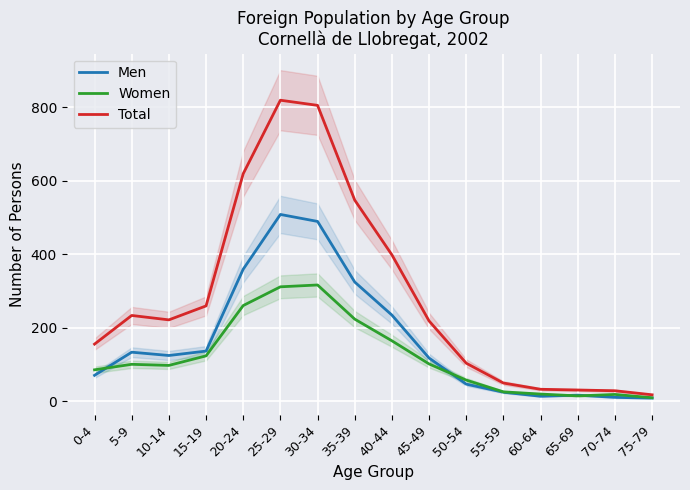

What is the difference between the maximum and minimum values in the Men series?

500